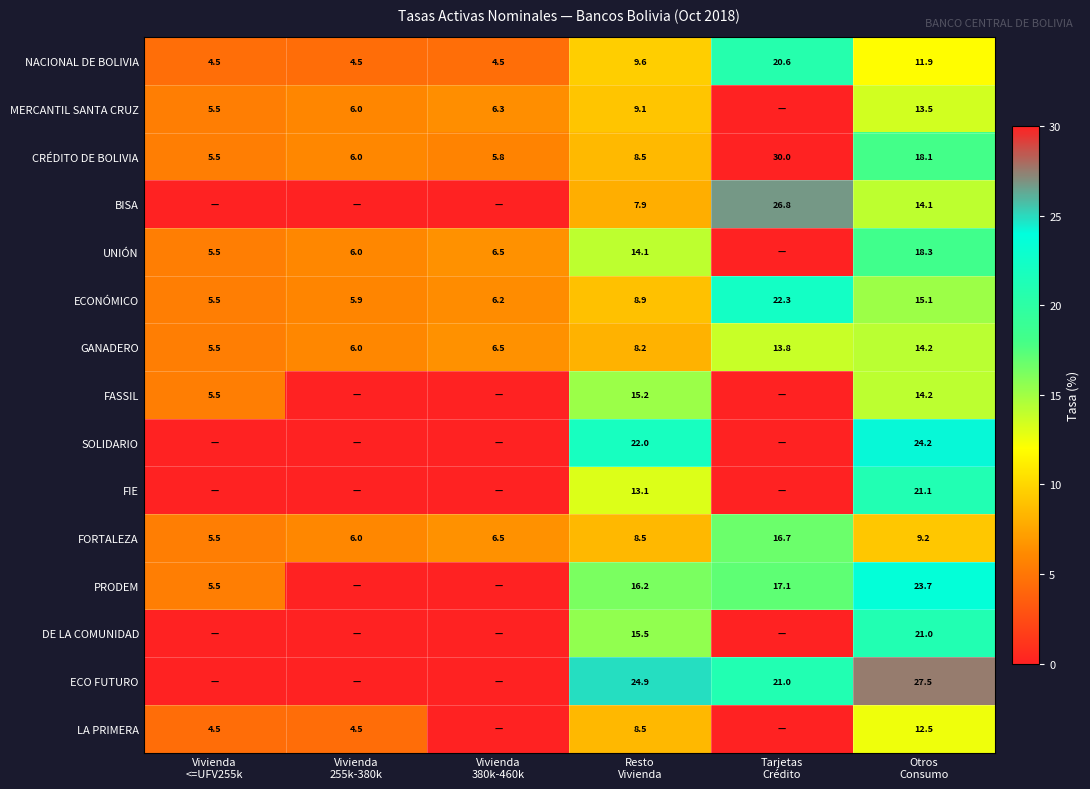

What is the difference between the maximum and minimum values in the NACIONAL DE BOLIVIA series?

16.1